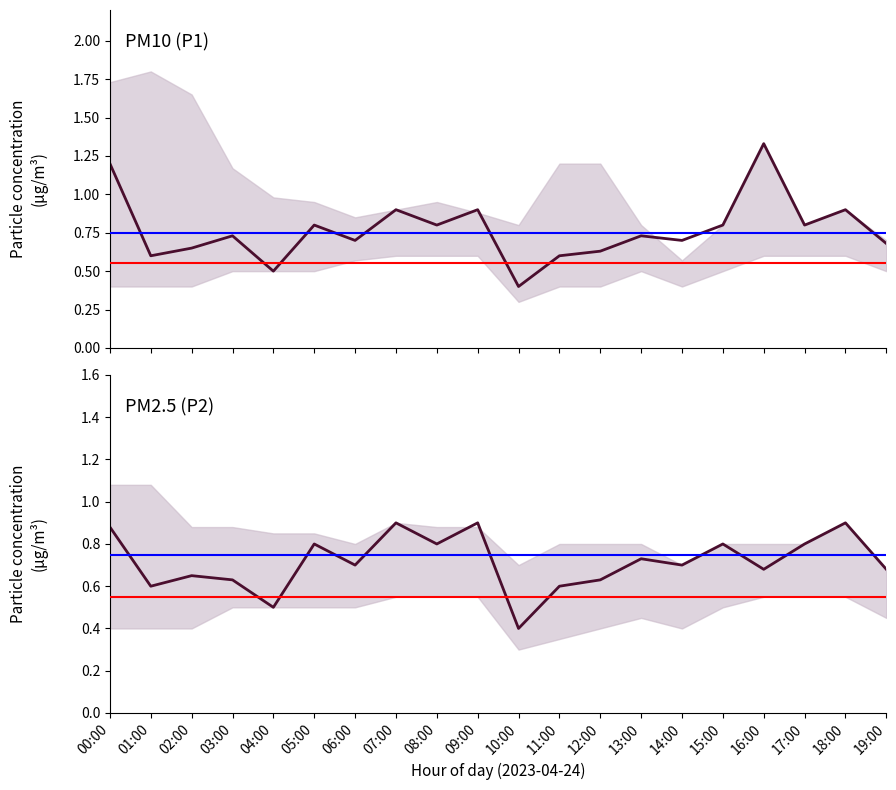

Which series has the widest spread of values?

P1